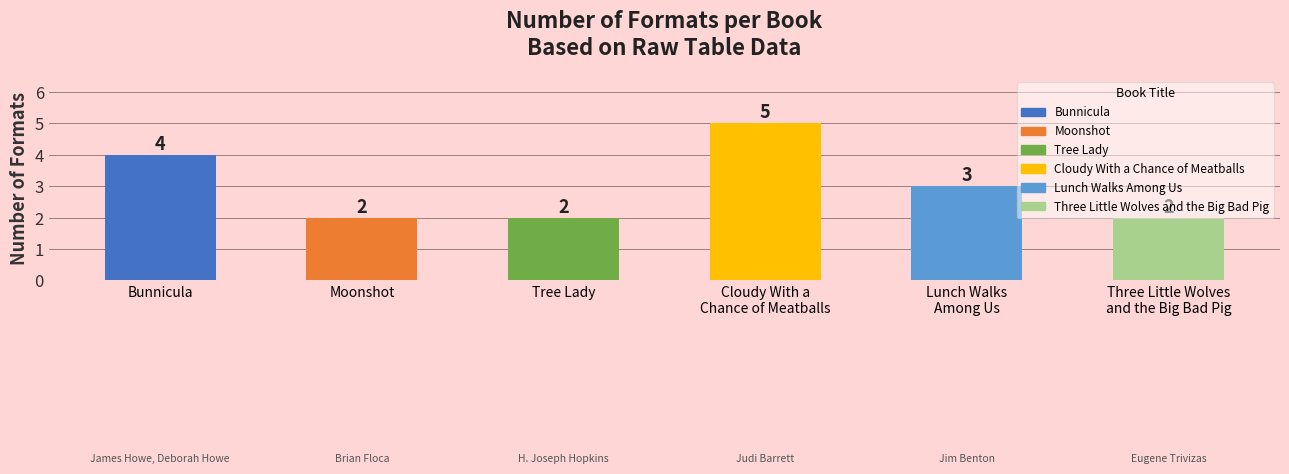

Reading right to left, transcribe all the data shown in this chart.

Three Little Wolves
and the Big Bad Pig=2	Lunch Walks
Among Us=3	Cloudy With a
Chance of Meatballs=5	Tree Lady=2	Moonshot=2	Bunnicula=4